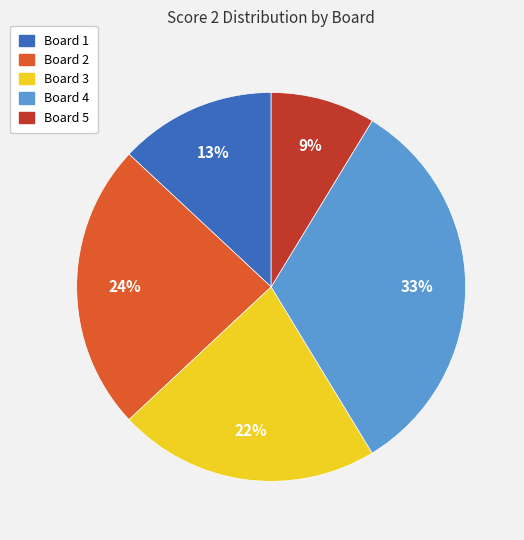

Approximately how many times larger is the value at Board 3 compared to Board 4?

0.7